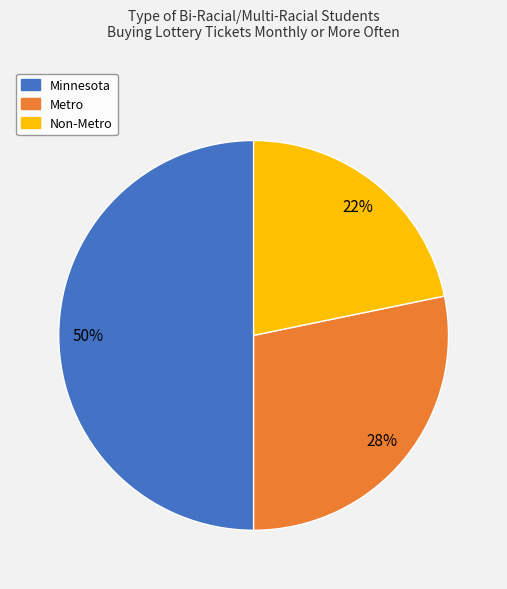

Between Non-Metro and Minnesota, which is larger?

Minnesota